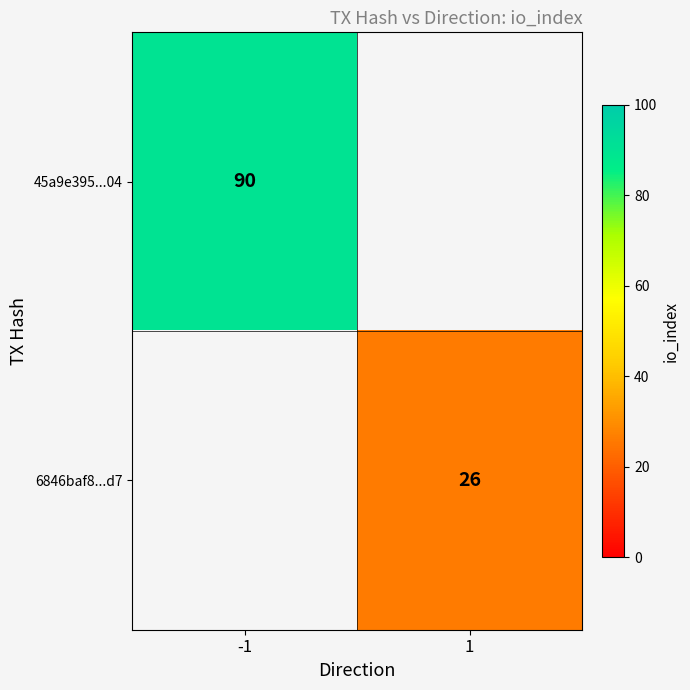

The 6846baf8...d7 series shows 26 at 1. True or false?

True